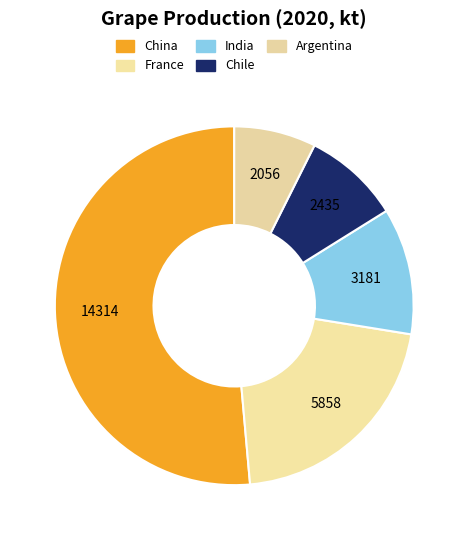

What is the total percentage of Argentina and France?

28.4%